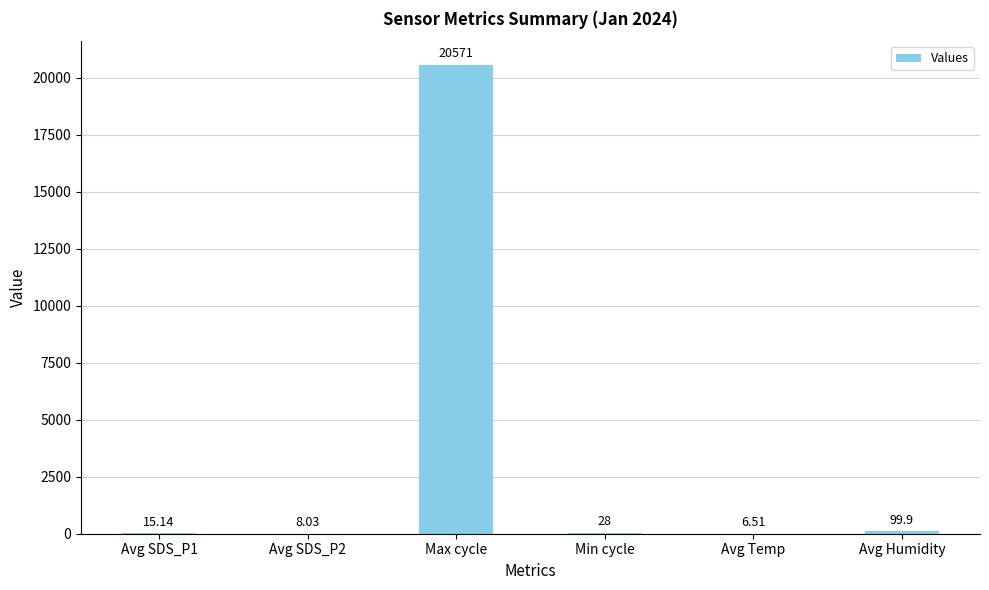

What is the greatest value displayed?

20571.0